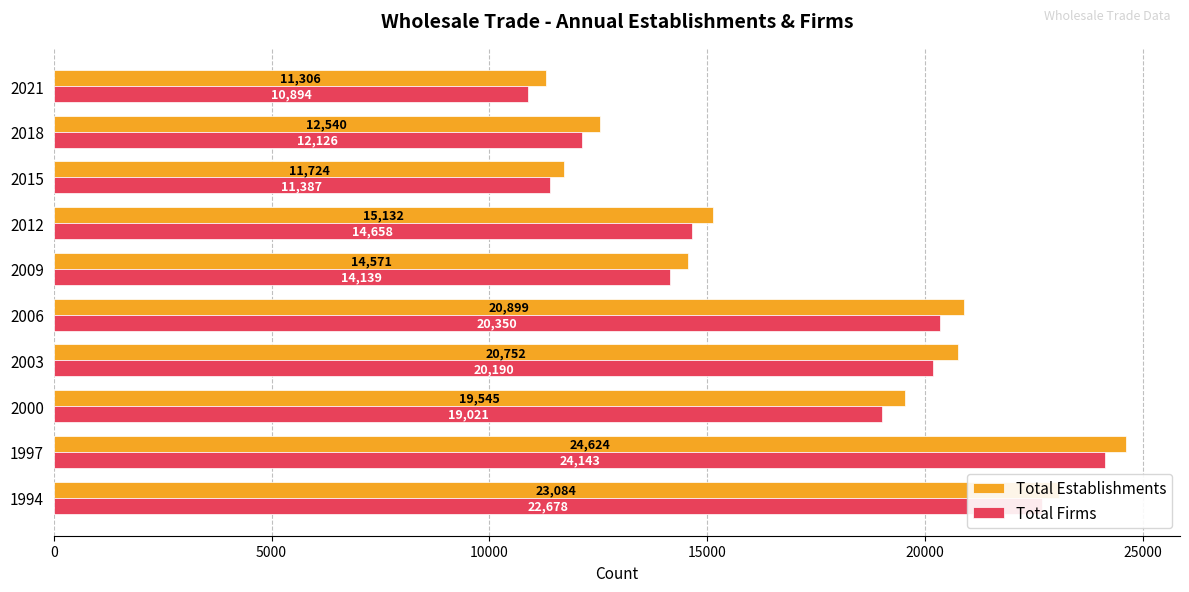

How many series are shown in this chart?

2